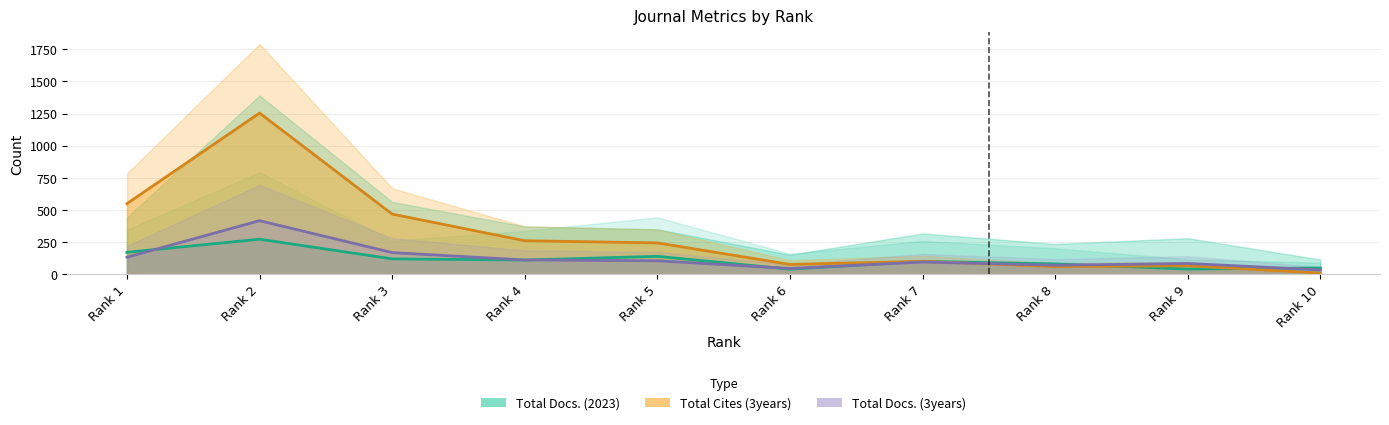

Which series has the largest total across all categories?

Total Cites (3years)